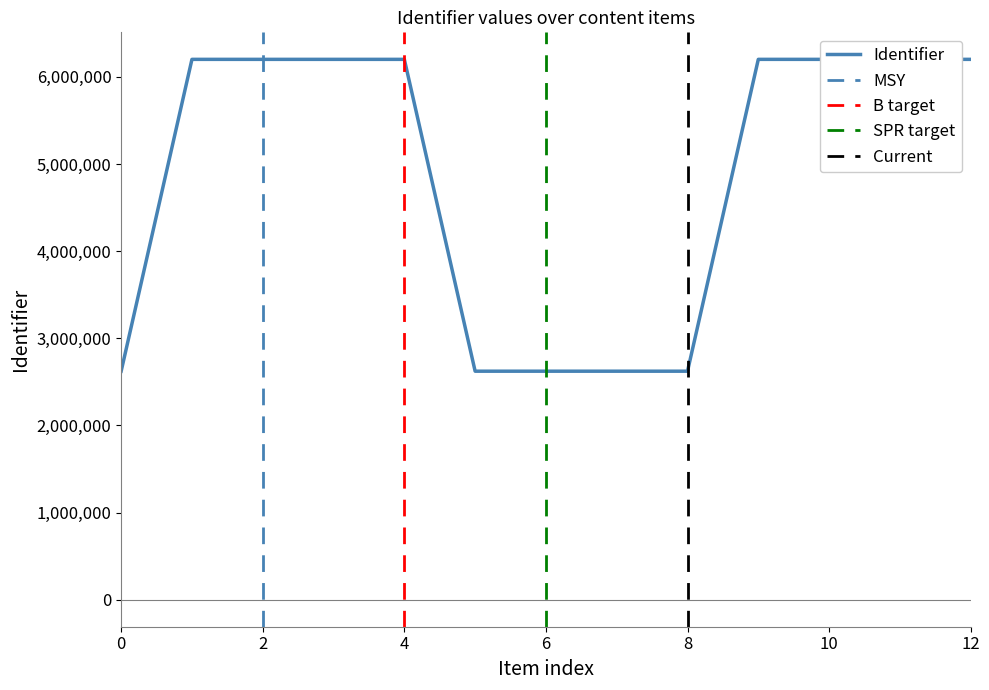

What is the maximum value for Identifier?

6200574